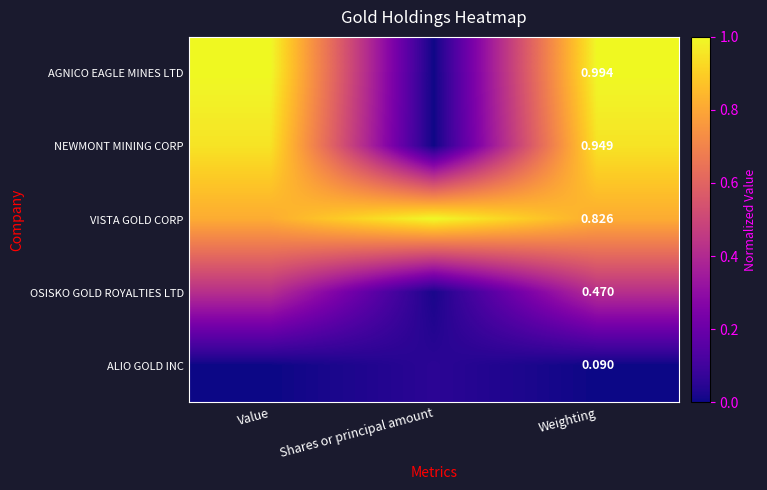

Is the value of VISTA GOLD CORP at Weighting greater than the value of AGNICO EAGLE MINES LTD at Weighting?

No